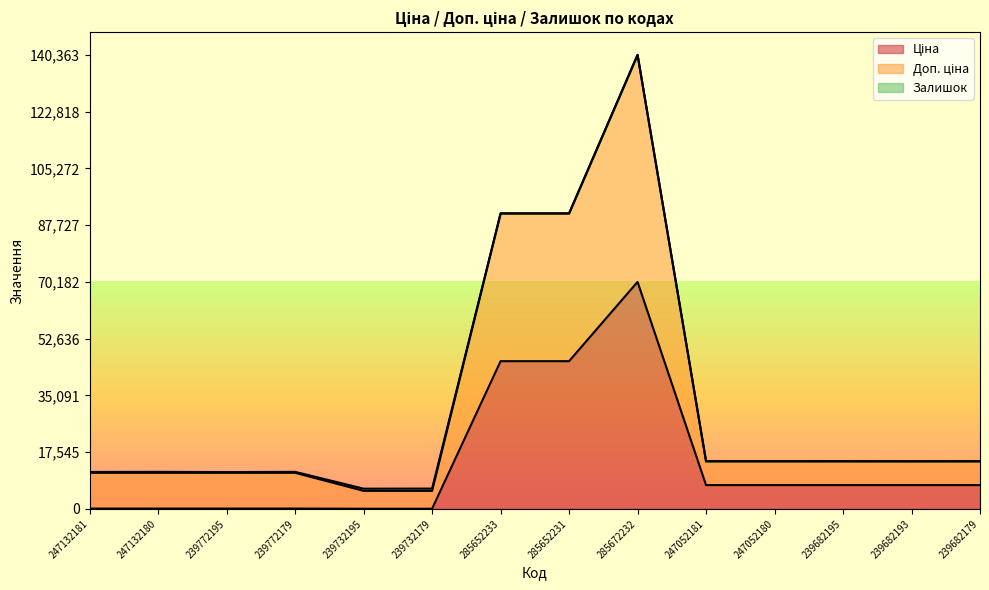

Which series has the largest range (max minus min)?

Доп. ціна